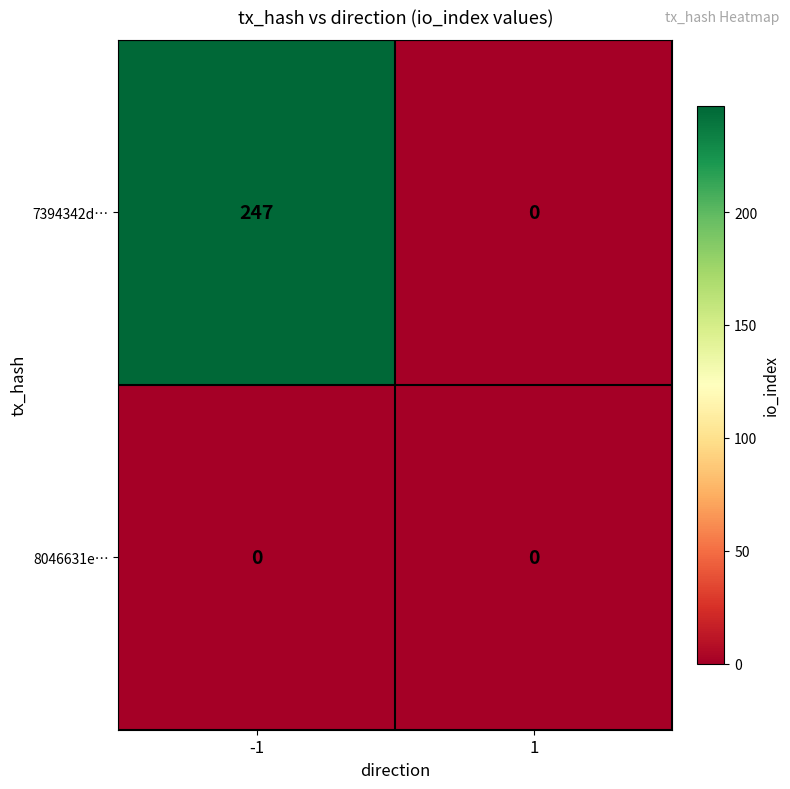

The 7394342d… series shows -157 at 1. True or false?

False